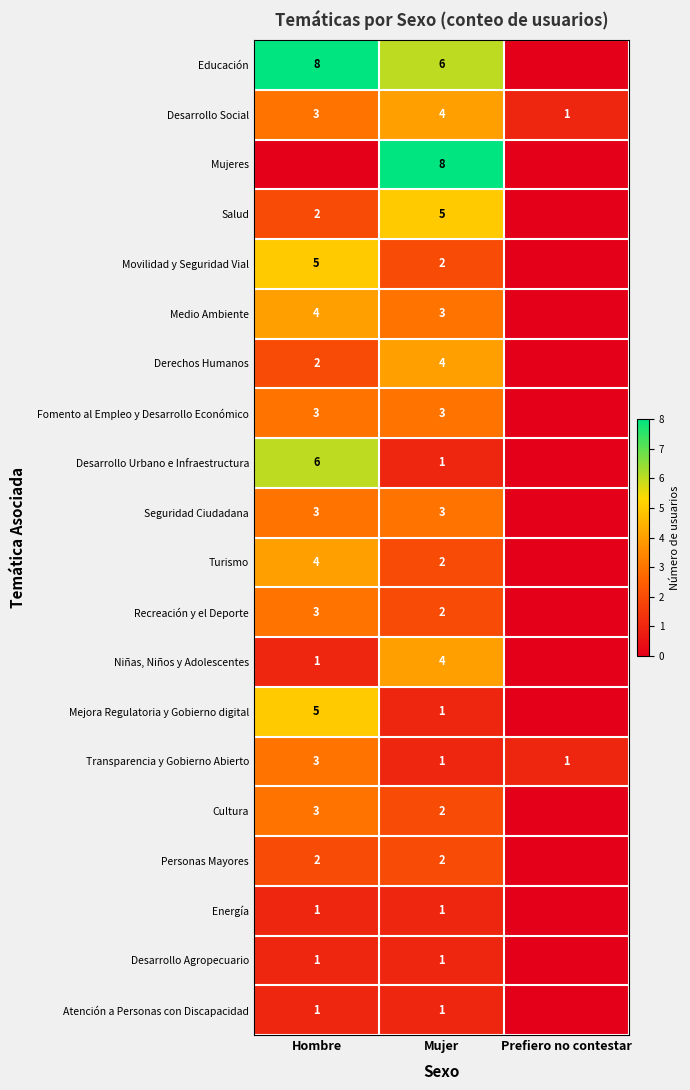

What is the difference between the Desarrollo Urbano e Infraestructura values at Mujer and Hombre?

5